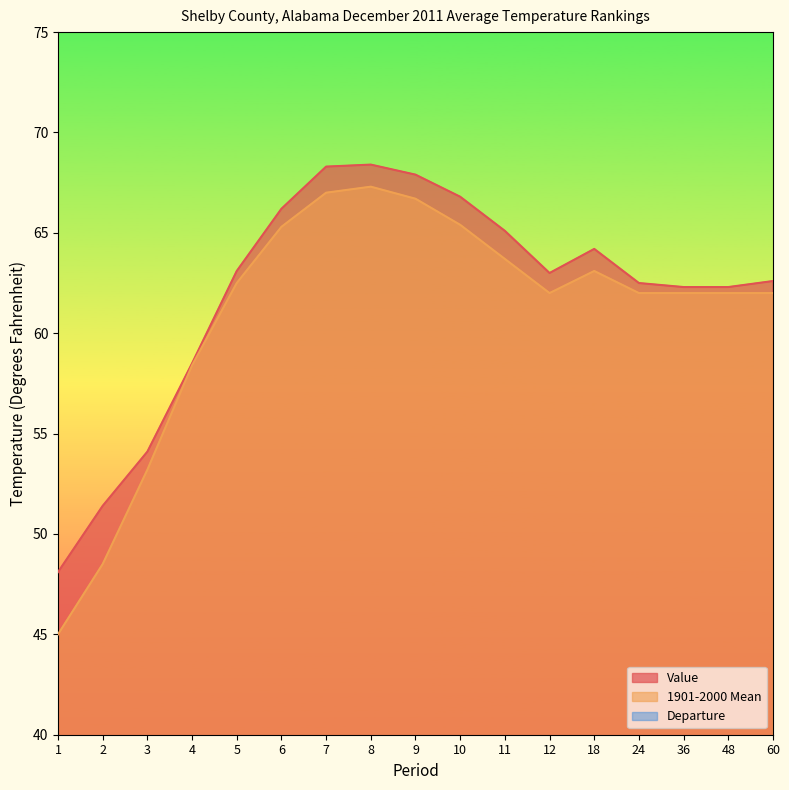

What is the difference between the maximum and second lowest values in the Value series?

17.0